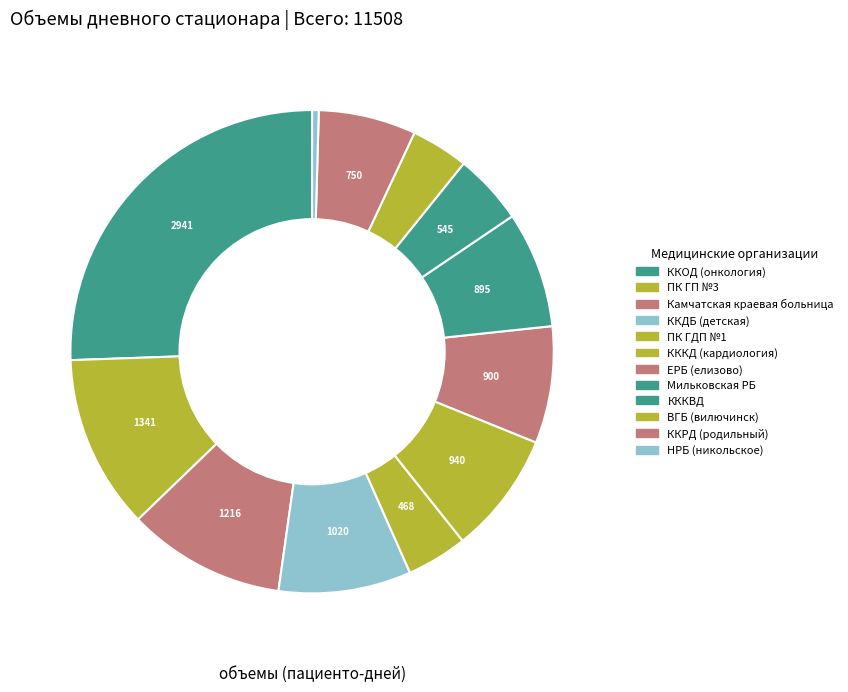

To the nearest percent, what is the average slice percentage?

8%